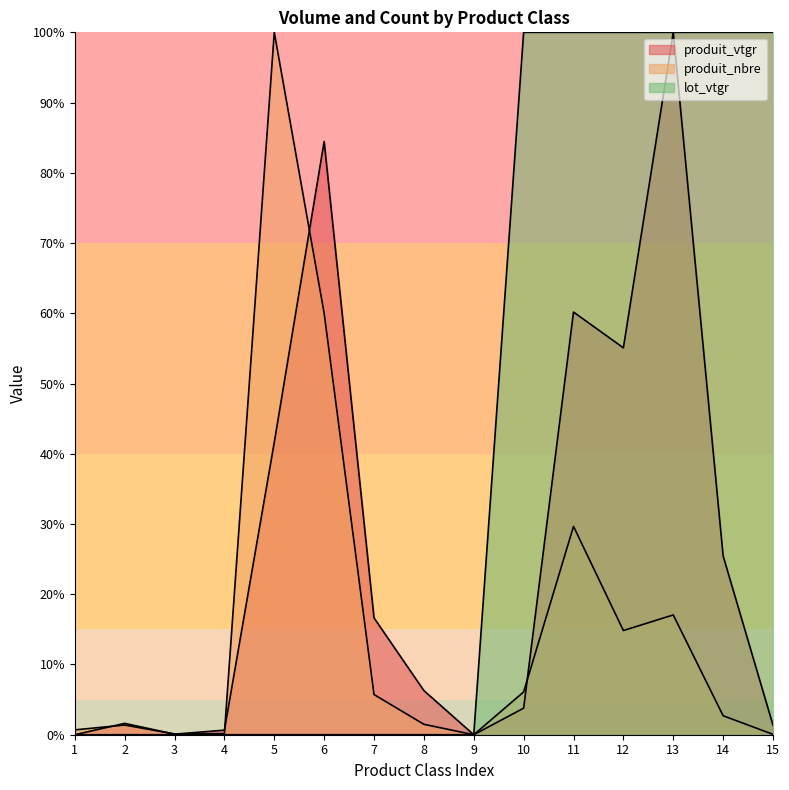

What is the difference between the produit_nbre values at 6 and 11?

30.3